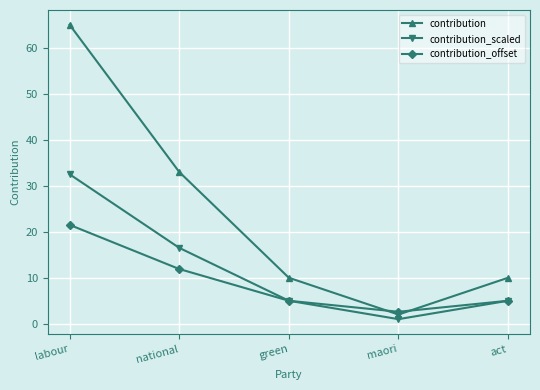

Which series has the widest spread of values?

contribution